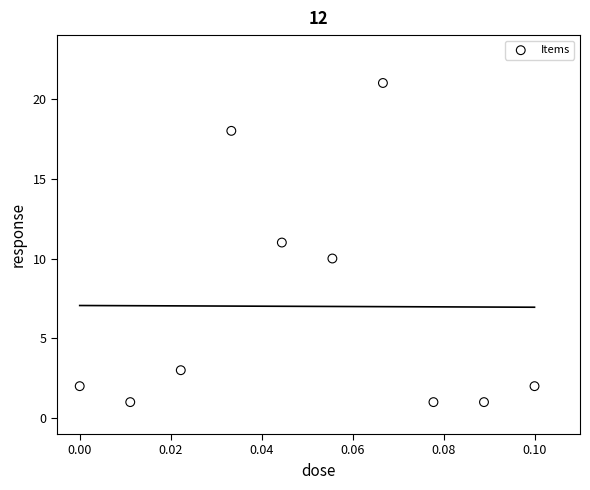

What is the range of Y values (max minus min)?

20